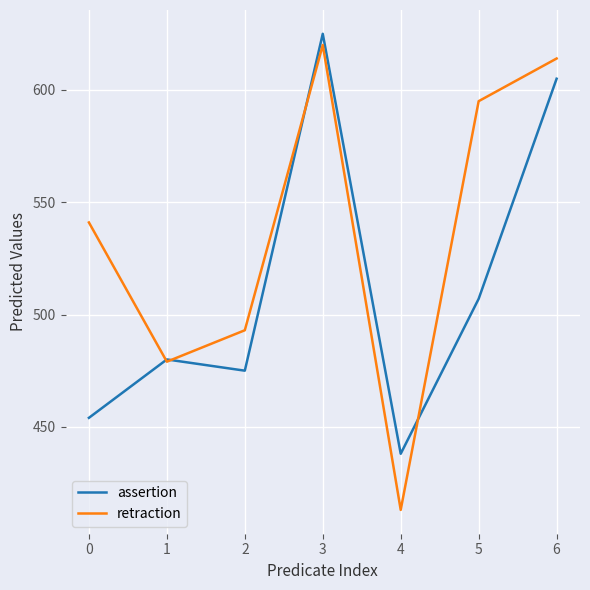

Does the chart have visible grid lines?

Yes